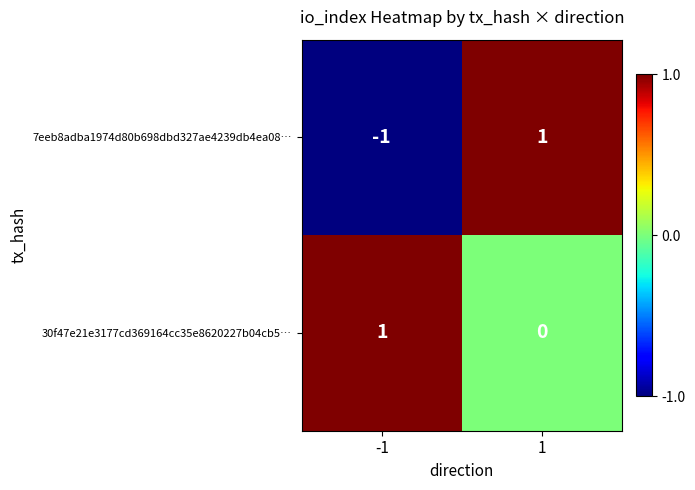

Rank the series at -1 from highest to lowest value.

30f47e21e3177cd369164cc35e8620227b04cb5…, 7eeb8adba1974d80b698dbd327ae4239db4ea08…